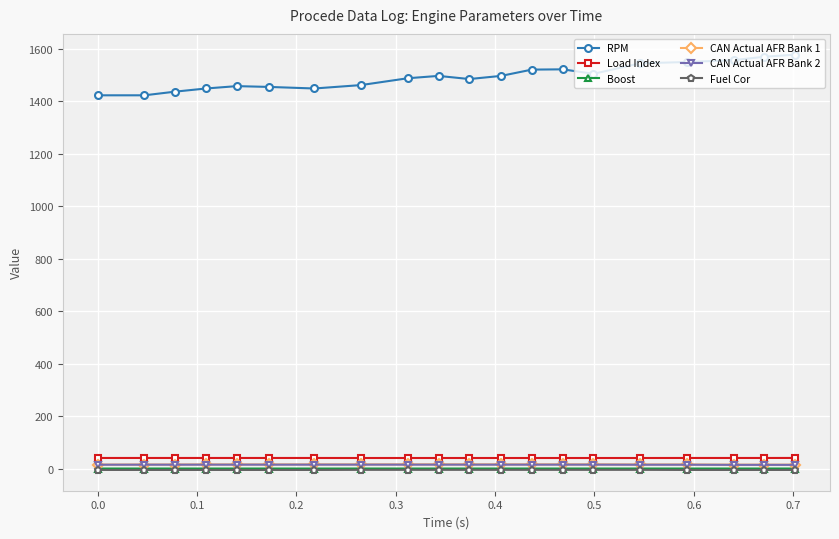

Which series has the largest total across all categories?

RPM